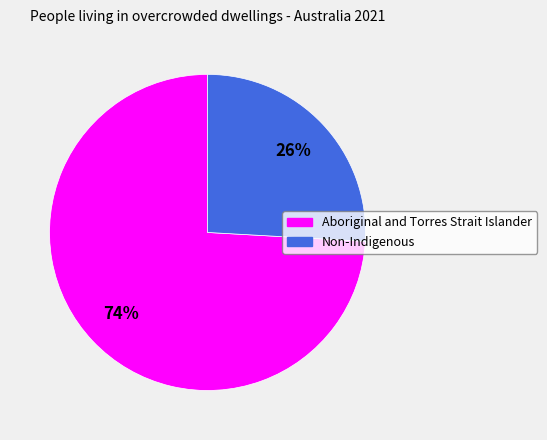

How many segments does this pie chart have?

2